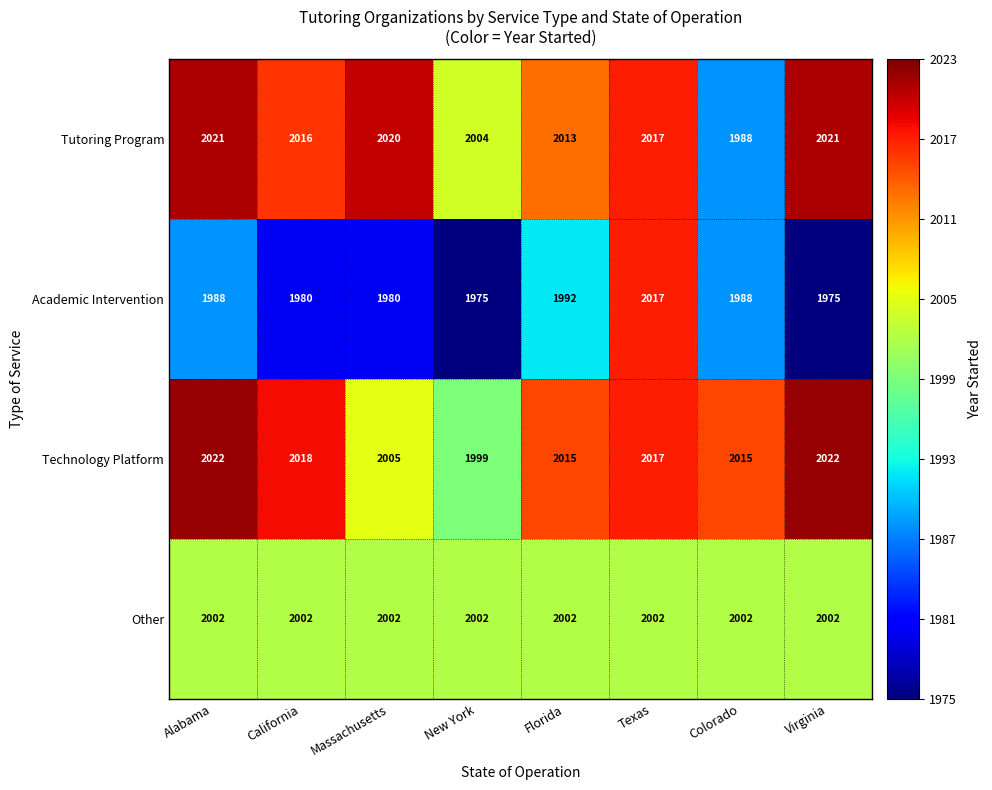

List the series in order of their peak value, lowest first.

Other, Academic Intervention, Tutoring Program, Technology Platform